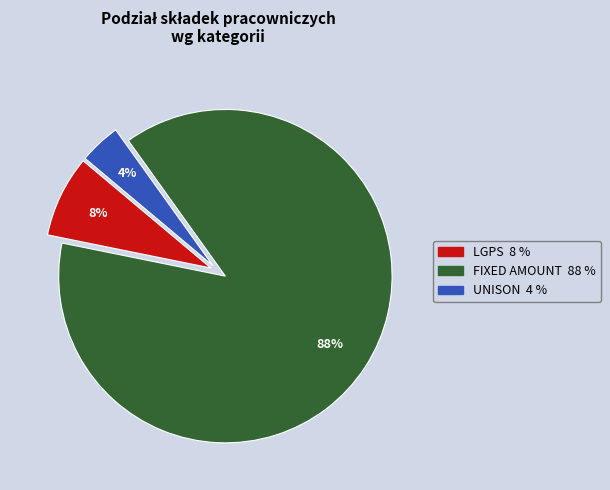

To the nearest percent, what percentage of the pie is UNISON?

4%